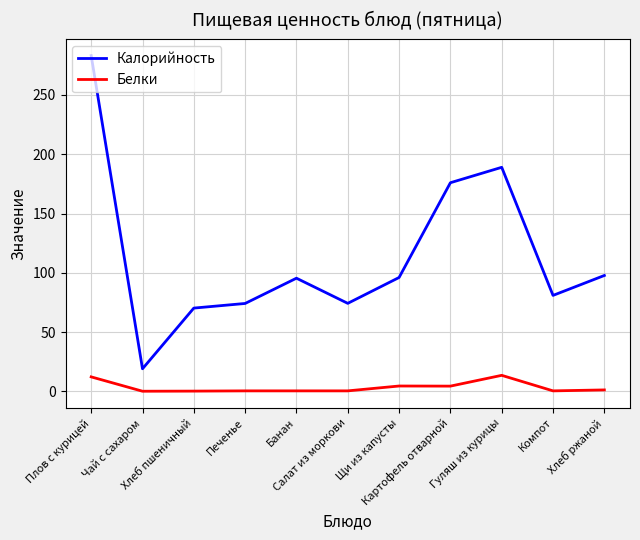

True or false: Калорийность and Белки cross at least once.

False